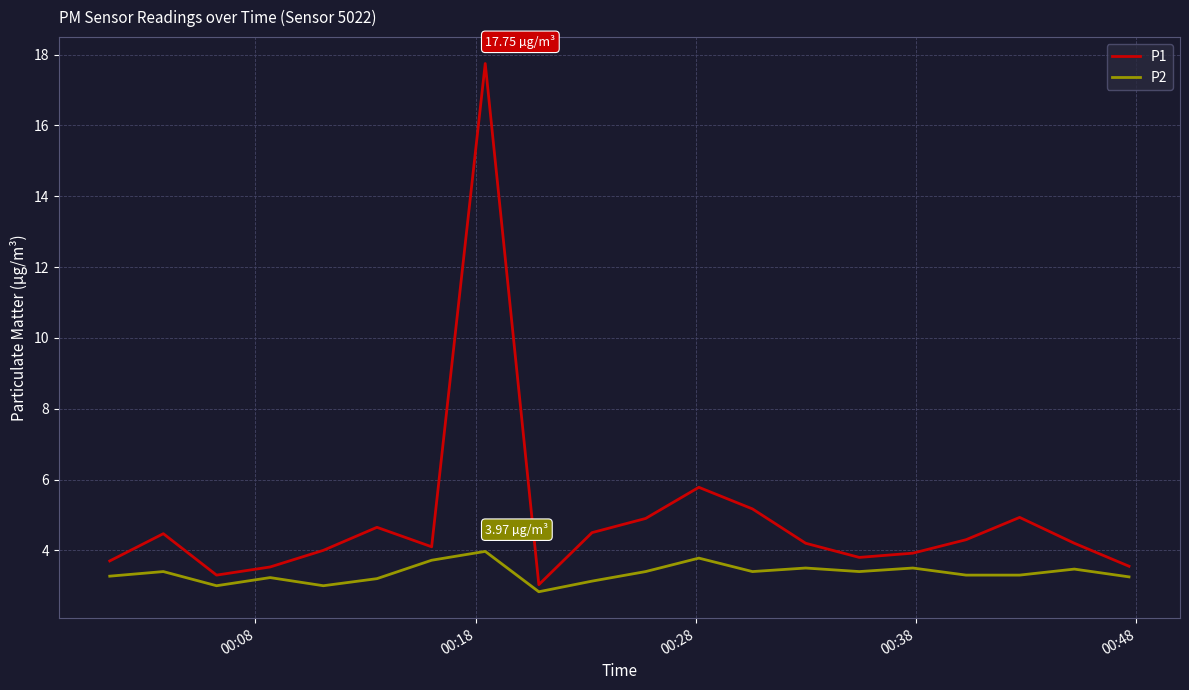

Which series has the largest total across all categories?

P1